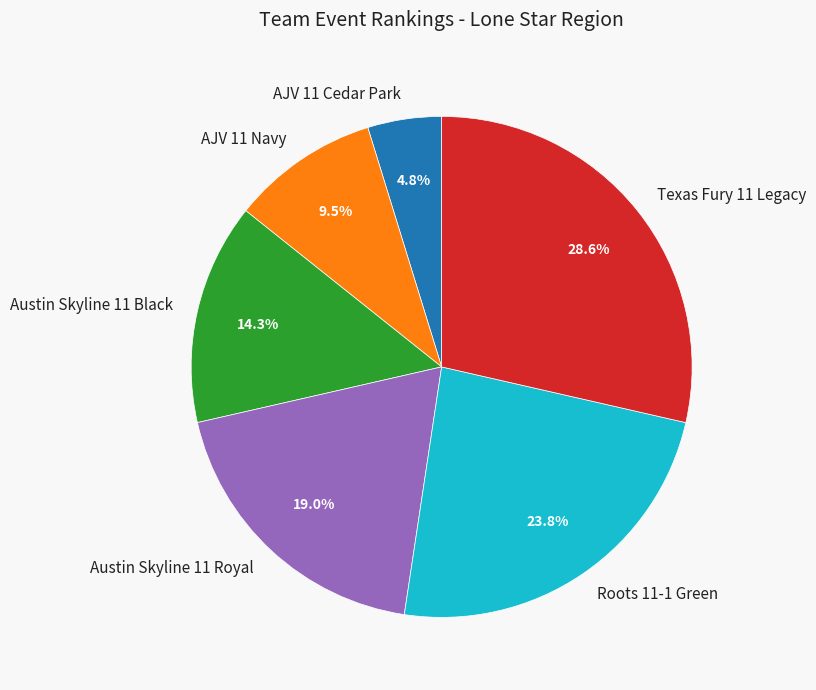

What percentage is the Austin Skyline 11 Black slice, to the nearest percent?

14%